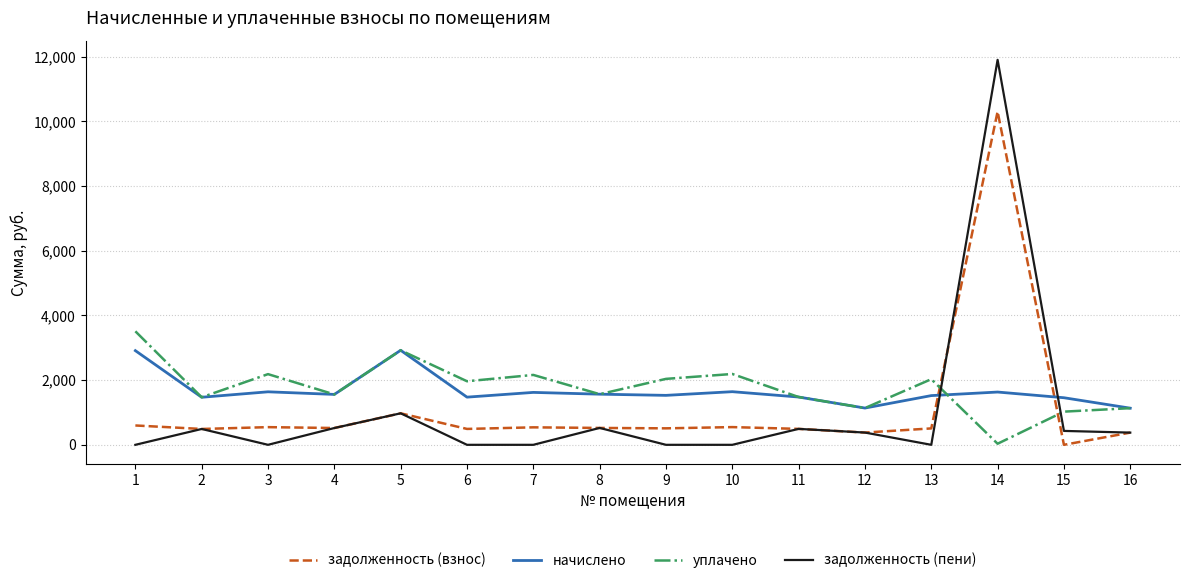

Which series has the largest total across all categories?

уплачено